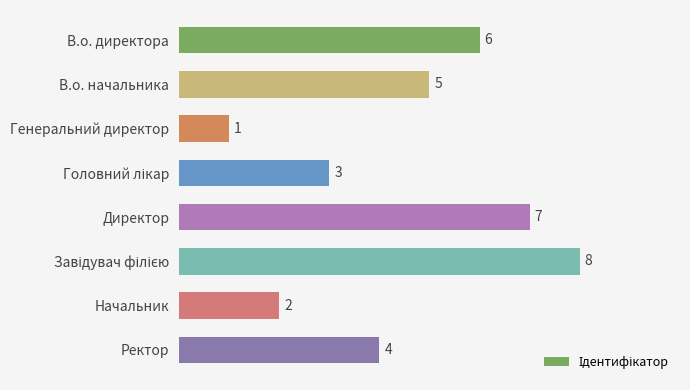

Count the number of categories in the chart.

8